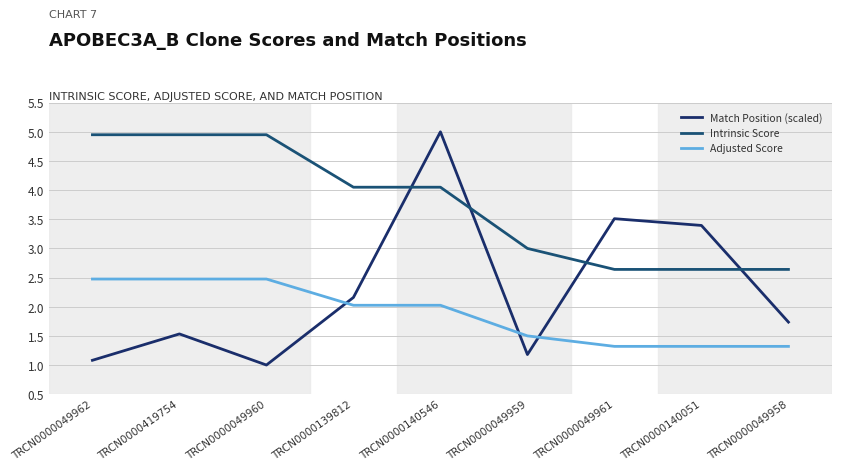

Reading left to right, what are all the values shown in this chart?

Match Position (scaled): 1.1	1.5	1.0	2.2	5.0	1.2	3.5	3.4	1.7
Intrinsic Score: 5.0	5.0	5.0	4.0	4.0	3.0	2.6	2.6	2.6
Adjusted Score: 2.5	2.5	2.5	2.0	2.0	1.5	1.3	1.3	1.3